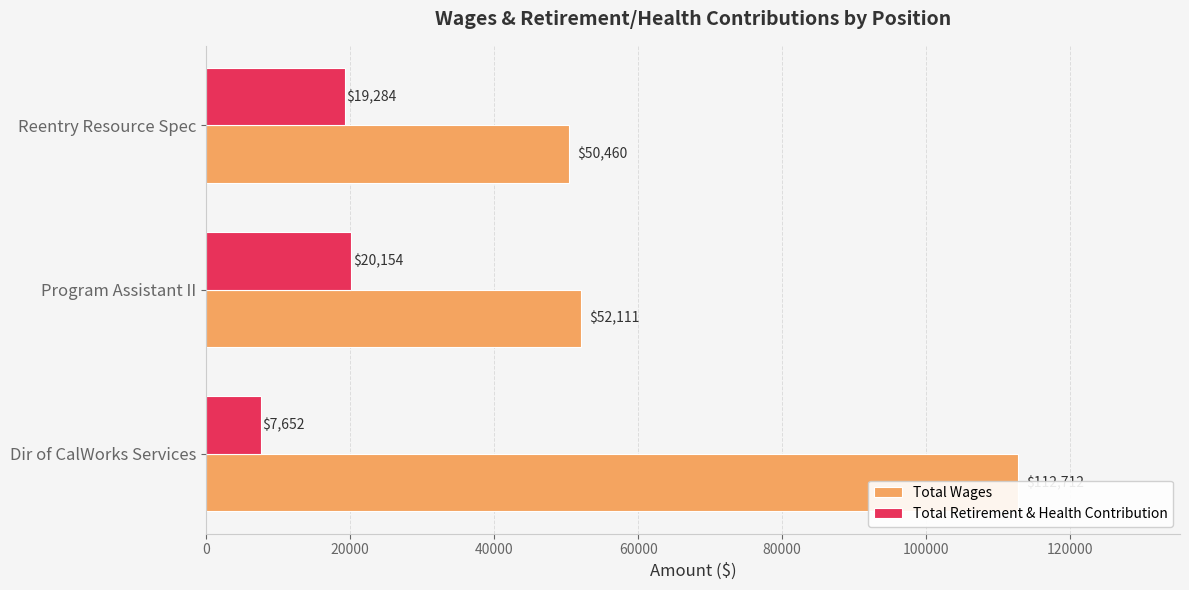

How many data points in Total Wages are less than 52111?

1